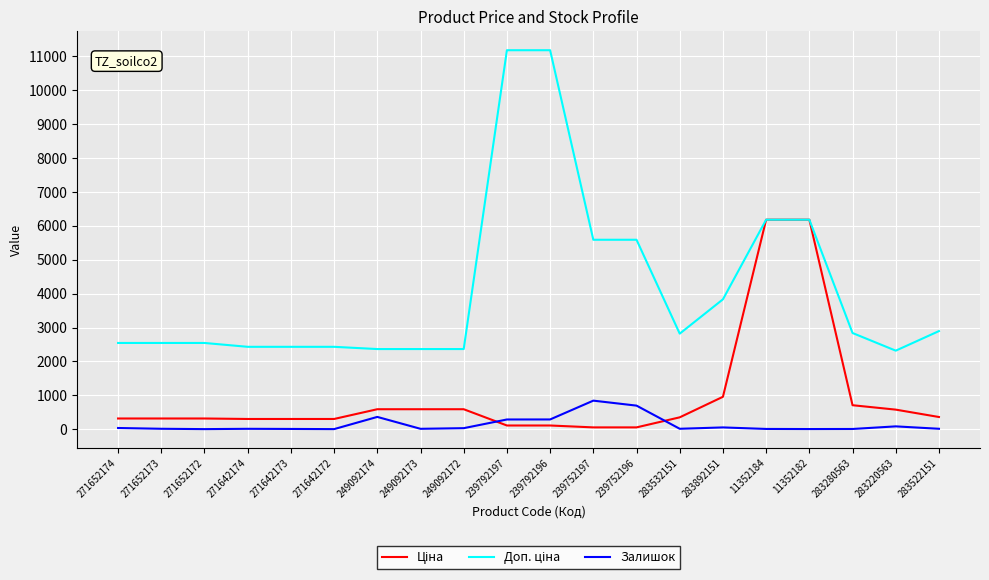

The value of Ціна at 249092172 is 591.6. True or false?

True